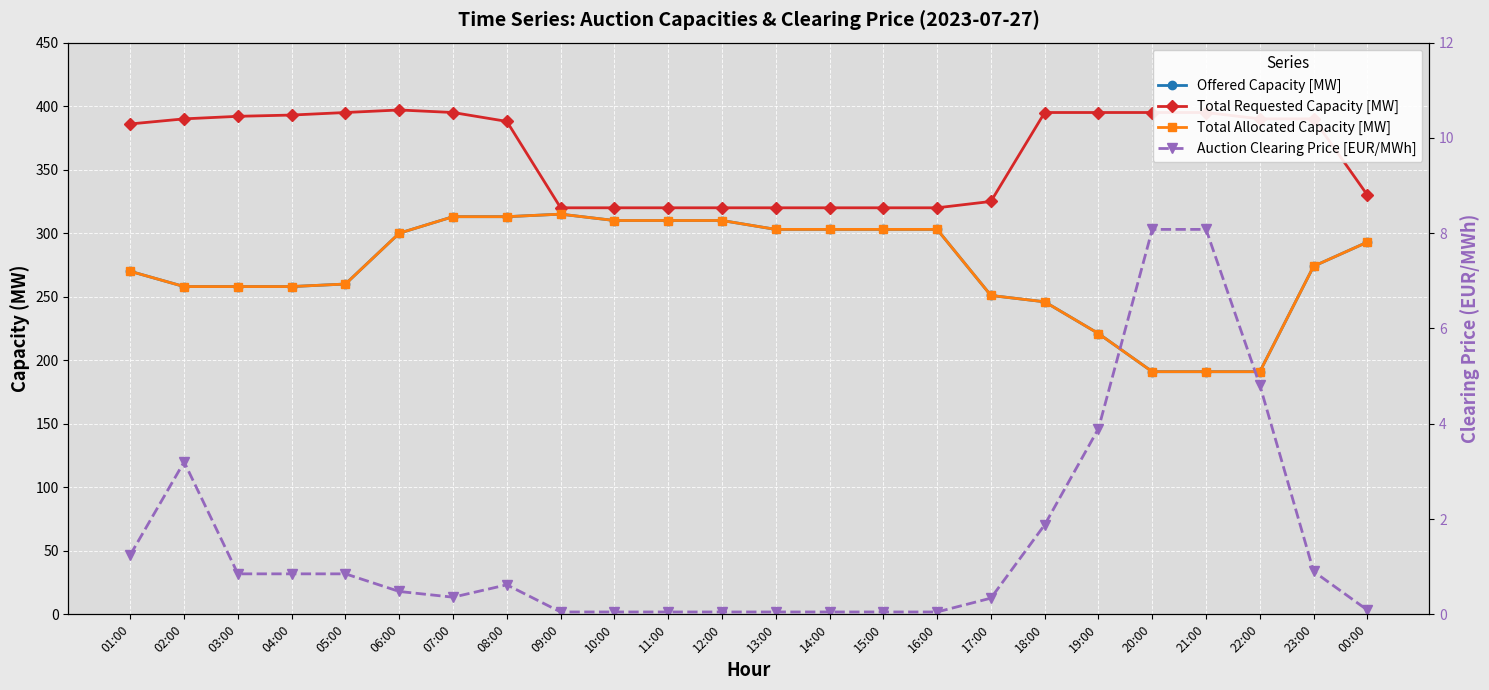

At which label is Offered Capacity [MW] closest to 253?

17:00